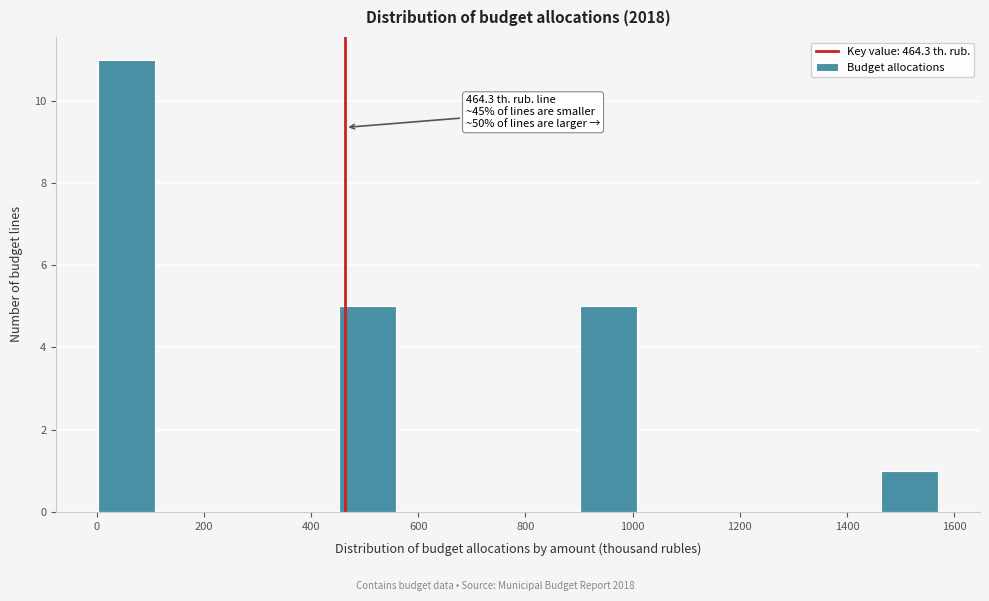

Over which range of the x-axis is the bar tallest?

0 to 120